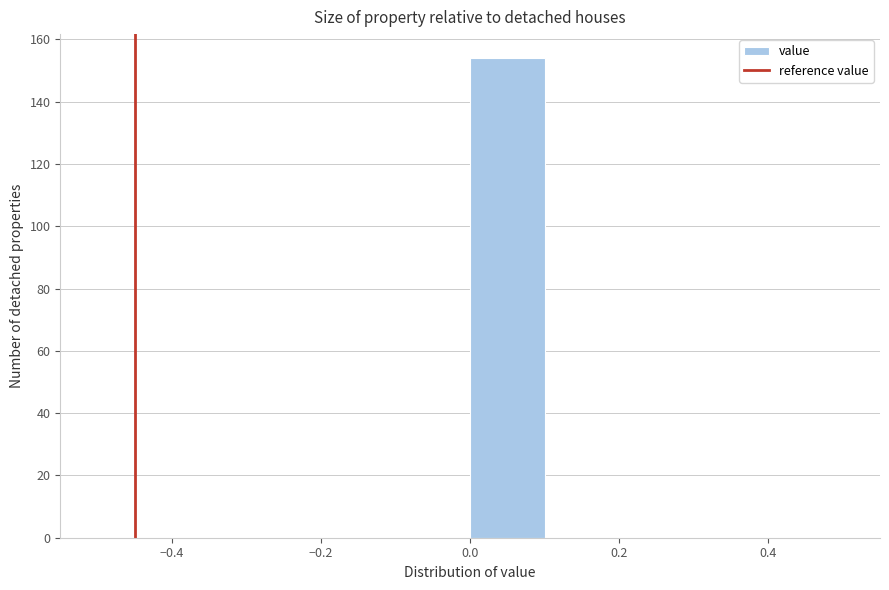

Reading left to right, transcribe this chart: for each bar, give the range it covers on the x-axis and its height. The values are not printed on the chart, so give them approximately, as read against the axis.

-0.5 to -0.4: 0
-0.4 to -0.3: 0
-0.3 to -0.2: 0
-0.2 to -0.1: 0
-0.1 to 0.0: 0
0.0 to 0.1: 154
0.1 to 0.2: 0
0.2 to 0.3: 0
0.3 to 0.4: 0
0.4 to 0.5: 0